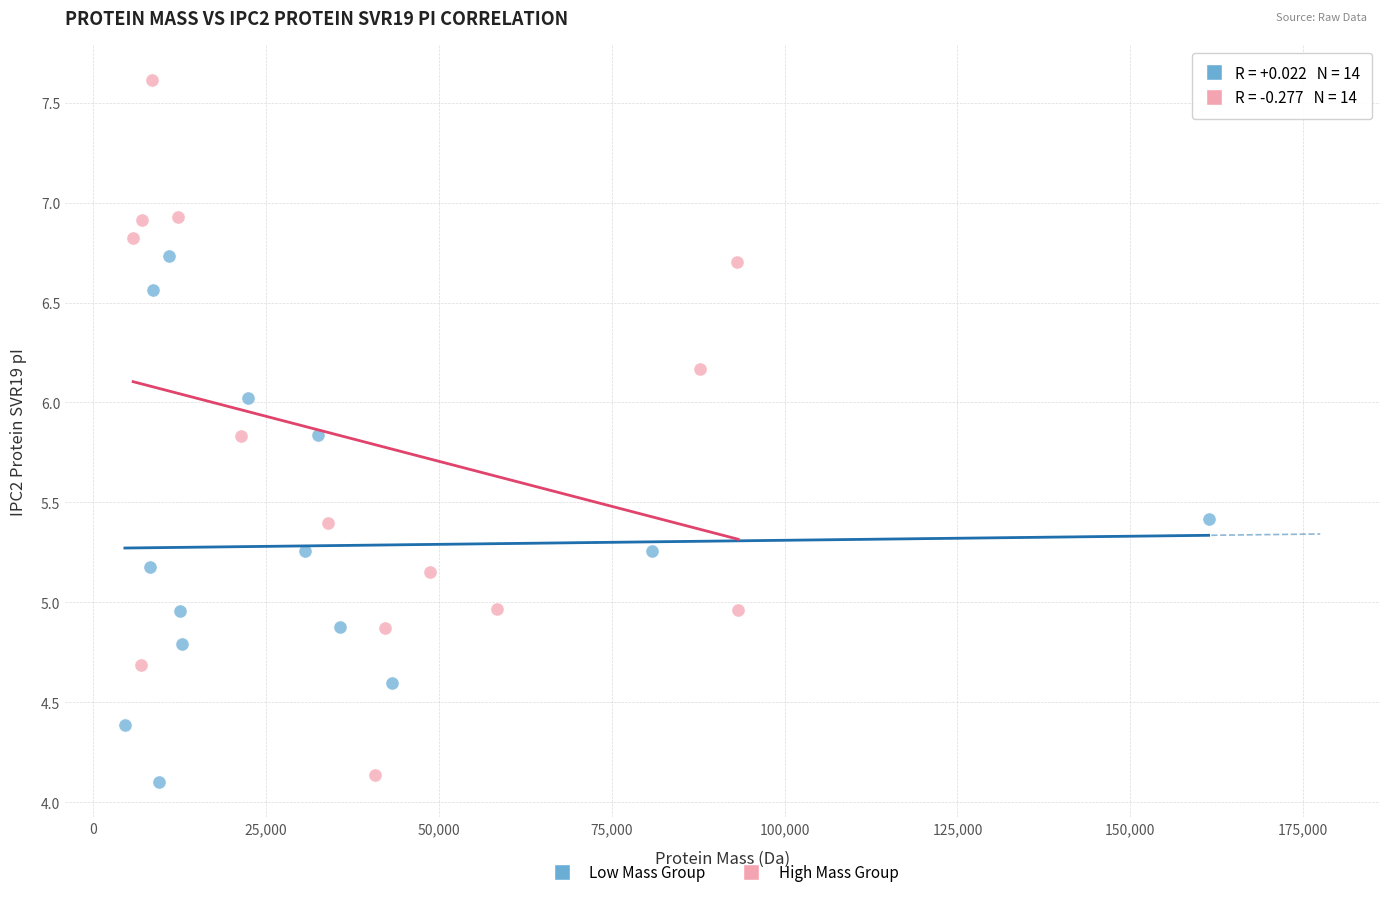

Which series has the widest spread of Y values?

High Mass Group